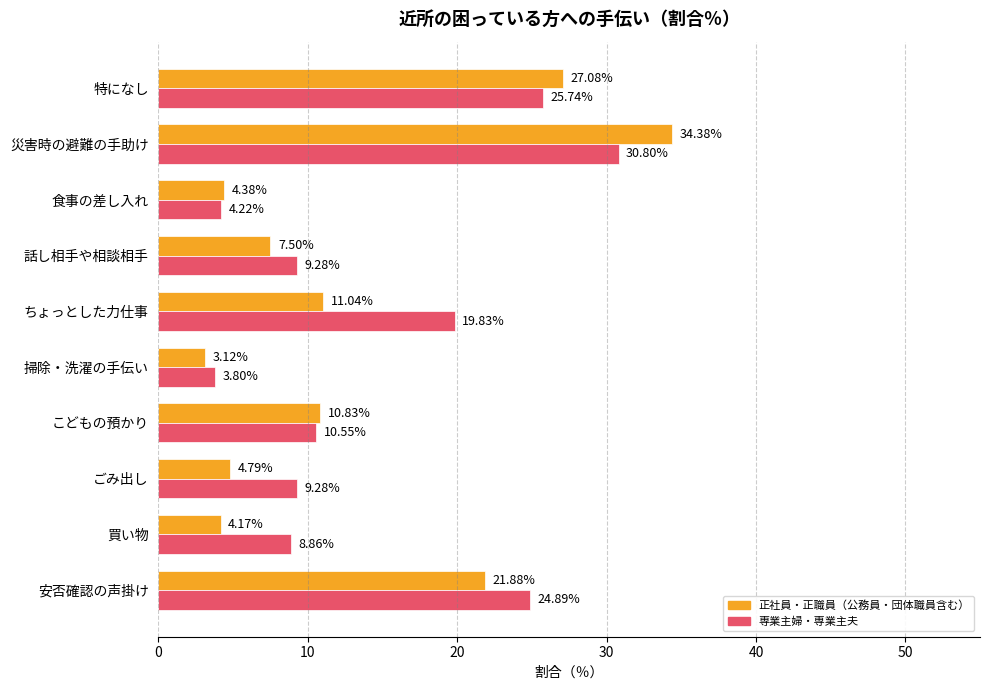

Rank the categories by 正社員・正職員（公務員・団体職員含む） value from highest to lowest.

災害時の避難の手助け, 特になし, 安否確認の声掛け, ちょっとした力仕事, こどもの預かり, 話し相手や相談相手, ごみ出し, 食事の差し入れ, 買い物, 掃除・洗濯の手伝い